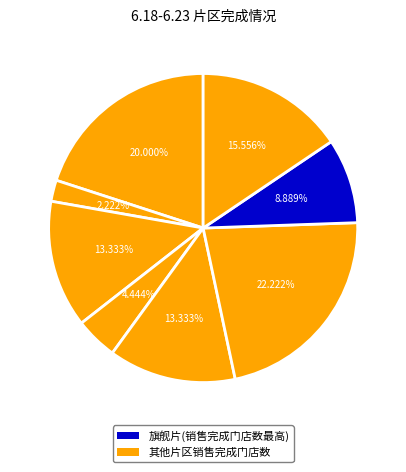

How many segments does this pie chart have?

8